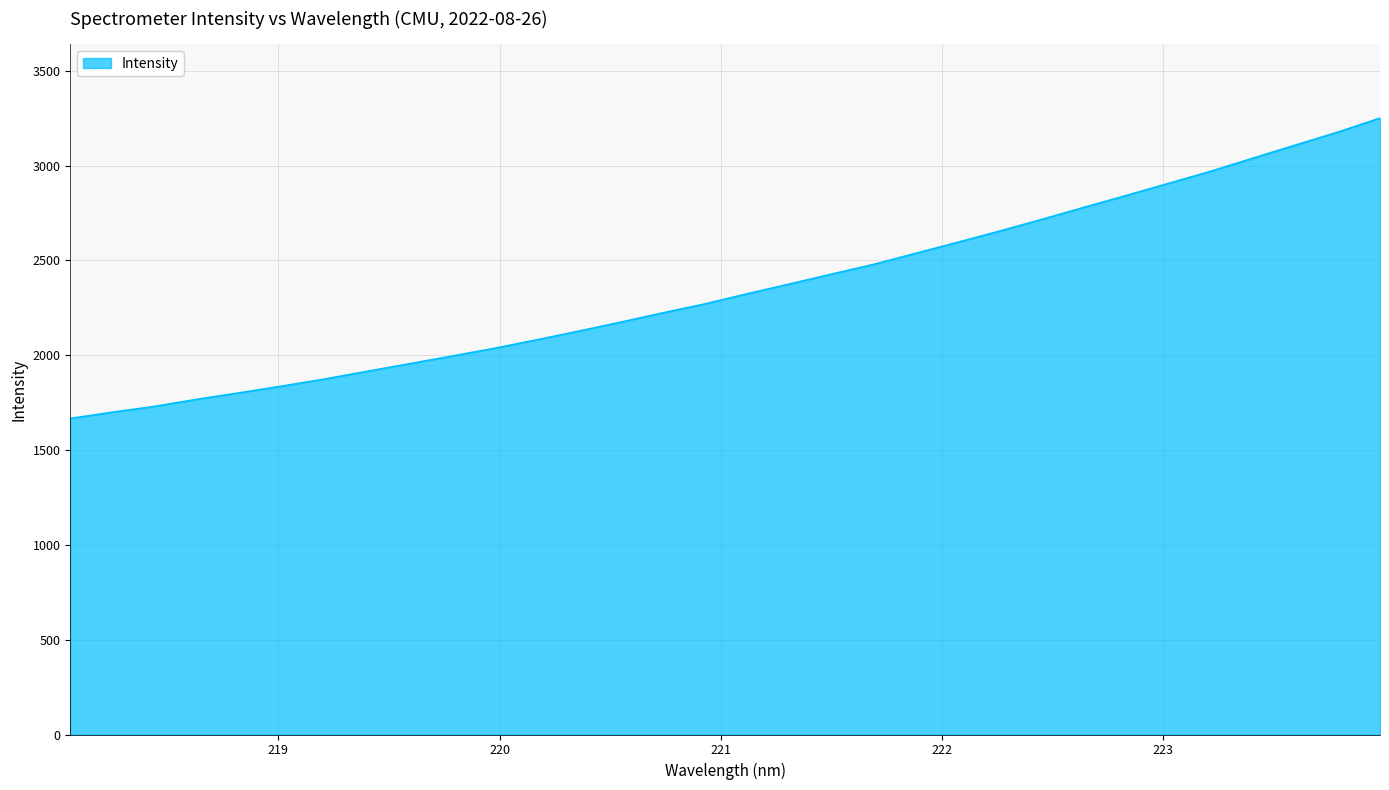

What is the minimum value shown in the chart?

1666.7